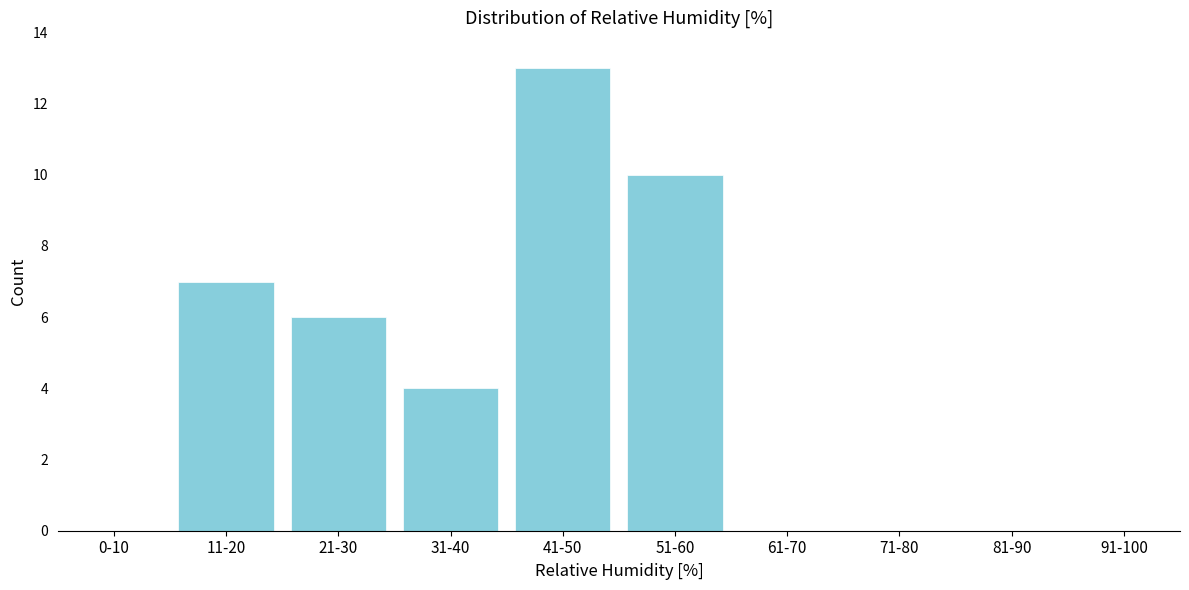

Reading right to left, list all the values displayed in this chart.

91-100=0	81-90=0	71-80=0	61-70=0	51-60=10	41-50=13	31-40=4	21-30=6	11-20=7	0-10=0